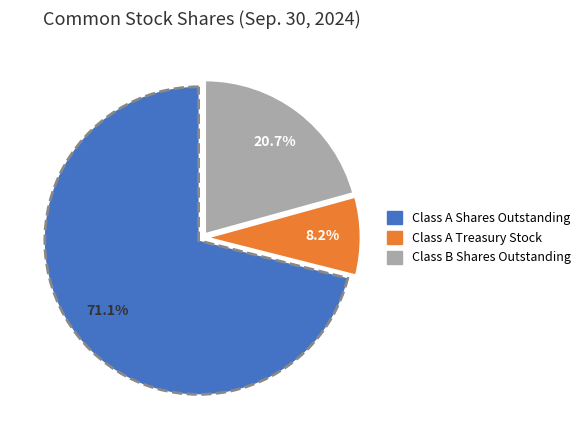

What is the largest slice in the pie chart?

Class A Shares Outstanding